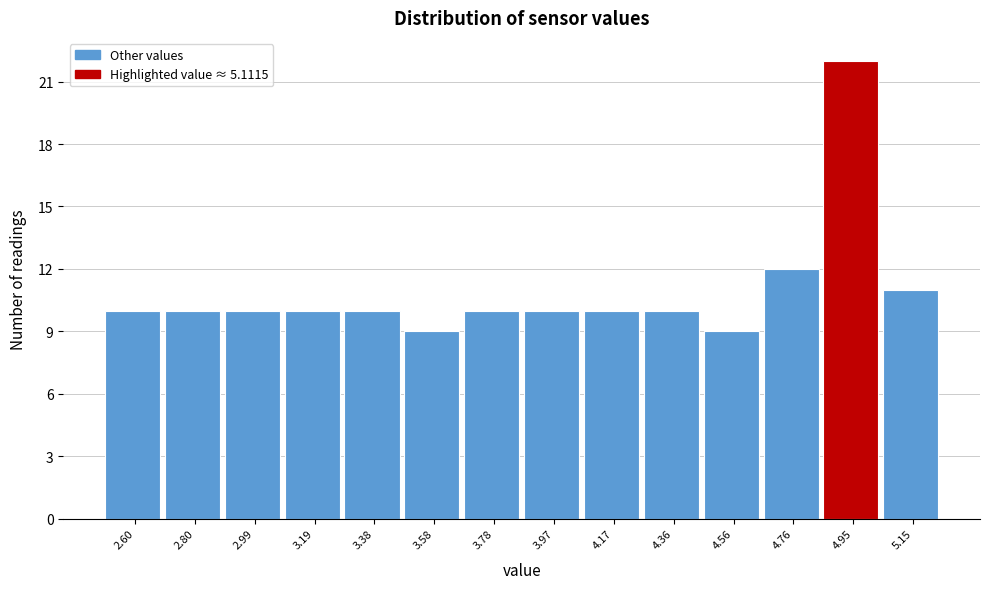

Reading right to left, extract all data points from this chart.

11	22	12	9	10	10	10	10	9	10	10	10	10	10